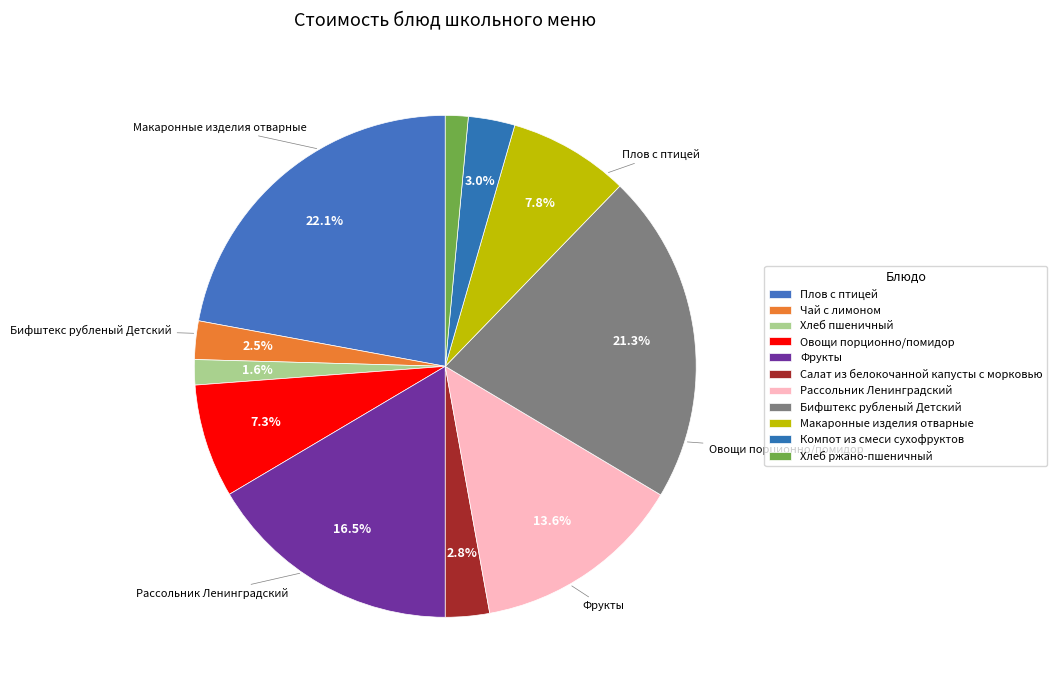

Which slice is the largest?

Плов с птицей